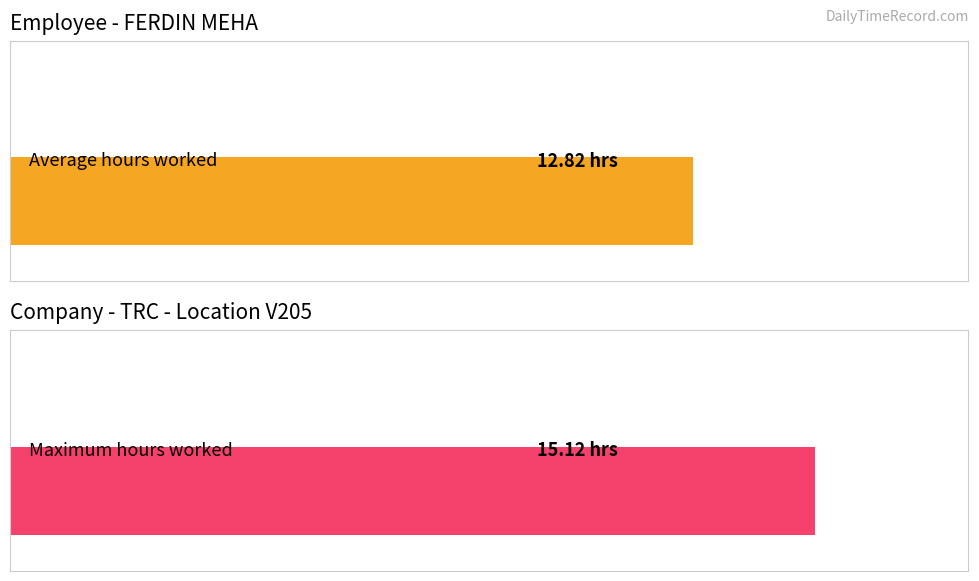

The value at 3 is 16.1. True or false?

False